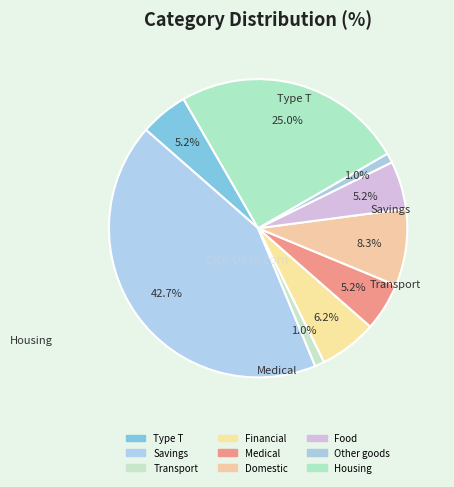

Count the number of slices in the pie.

9